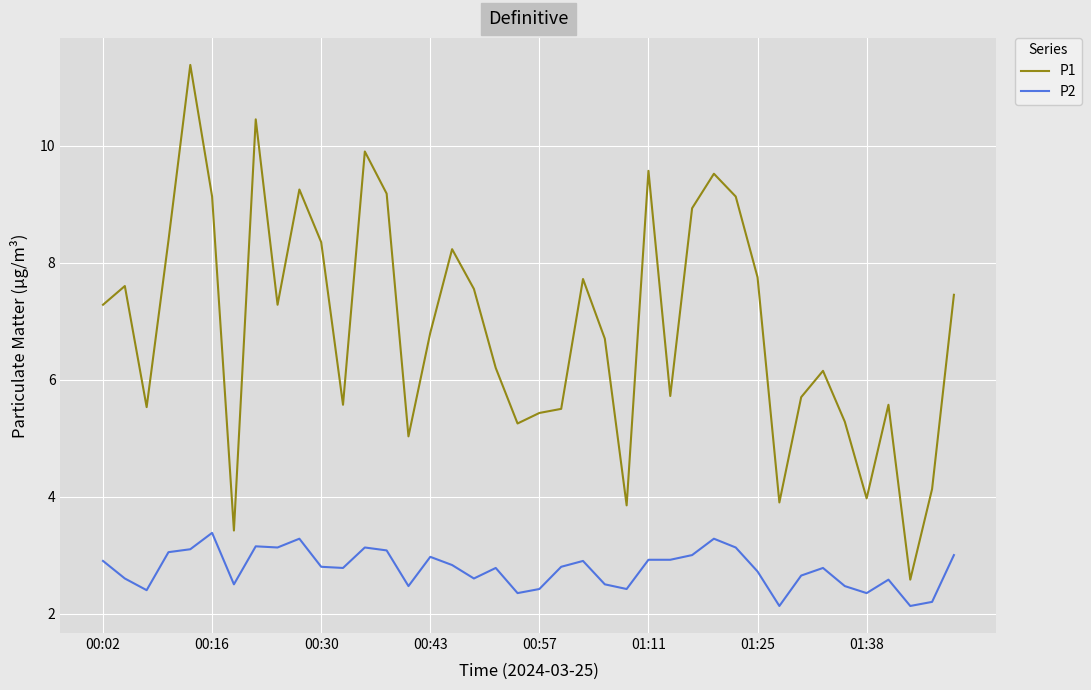

What is the minimum value for P1?

2.6